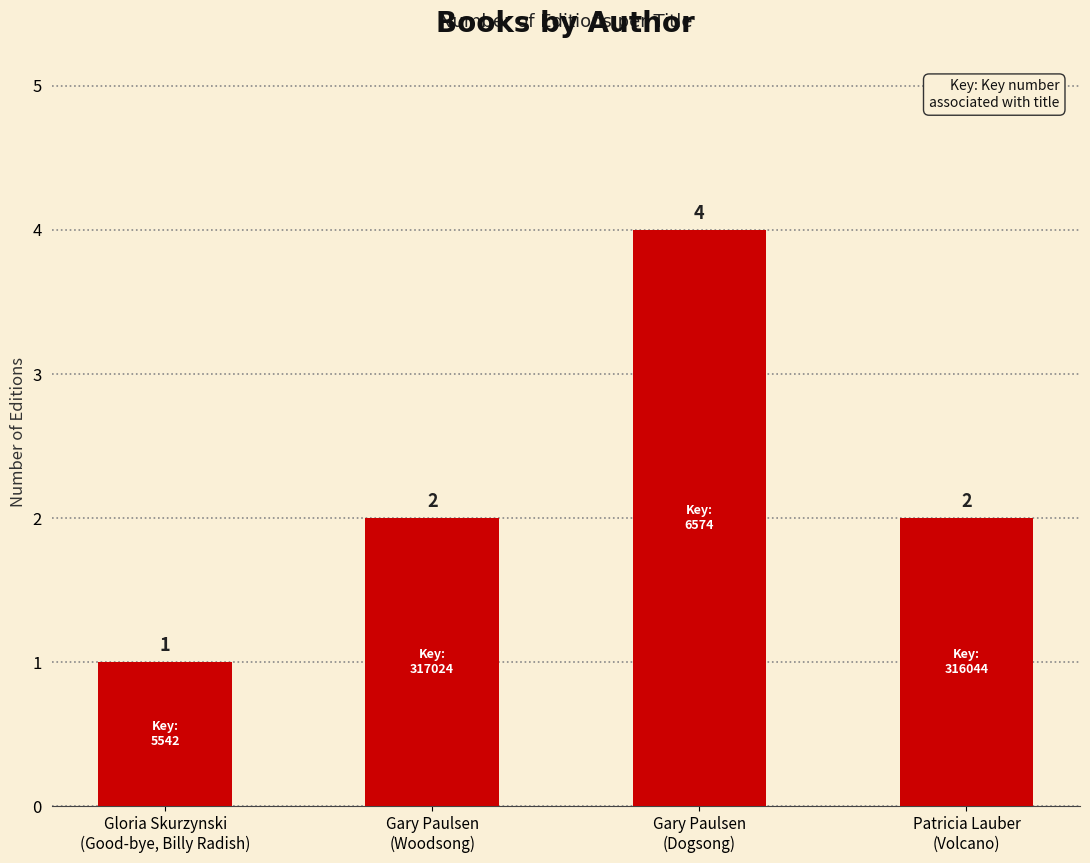

What is the value of the 3rd bar from the left?

4